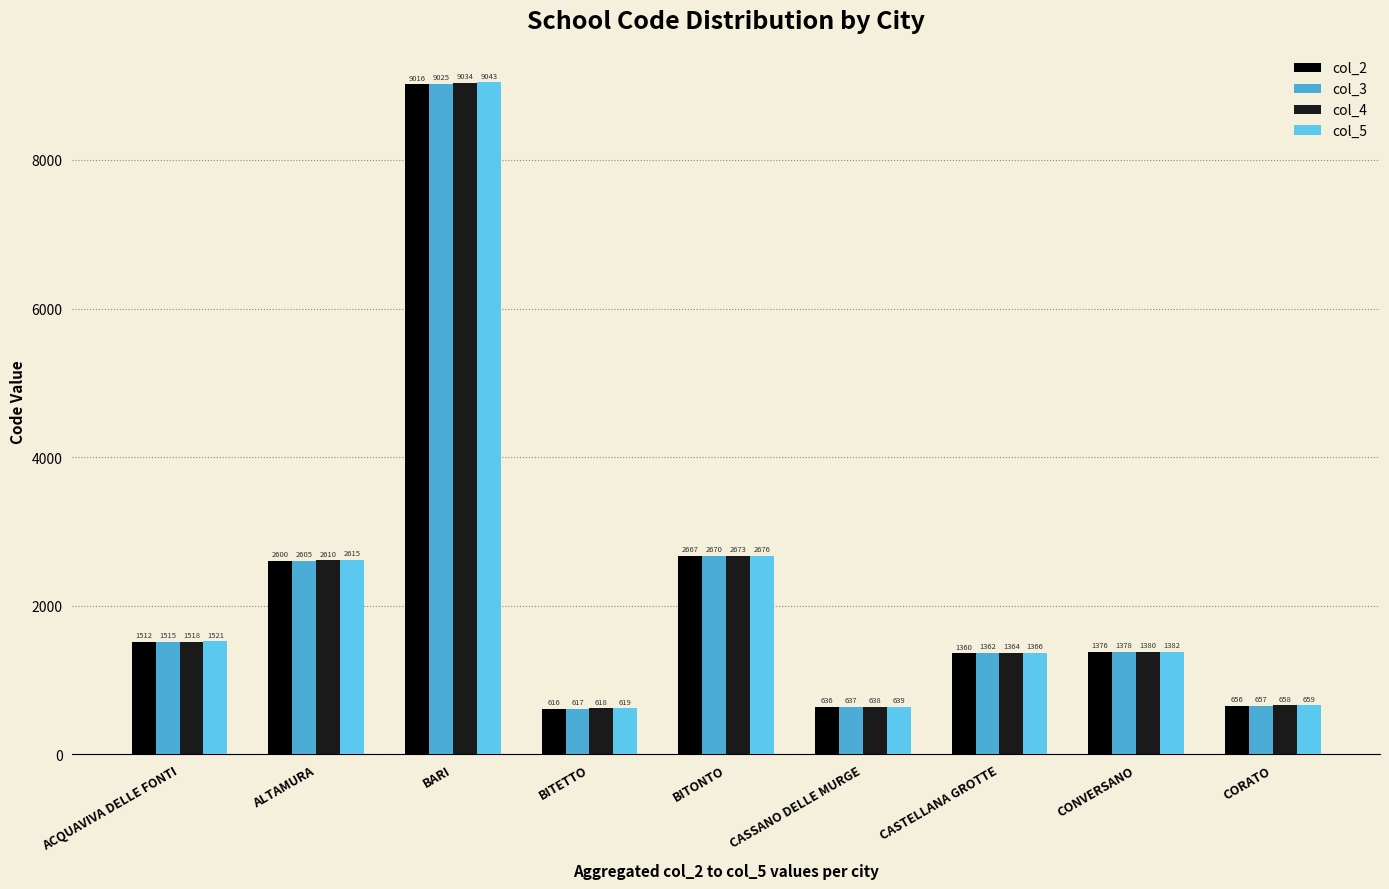

What is the difference between the maximum and minimum values in the col_4 series?

8416